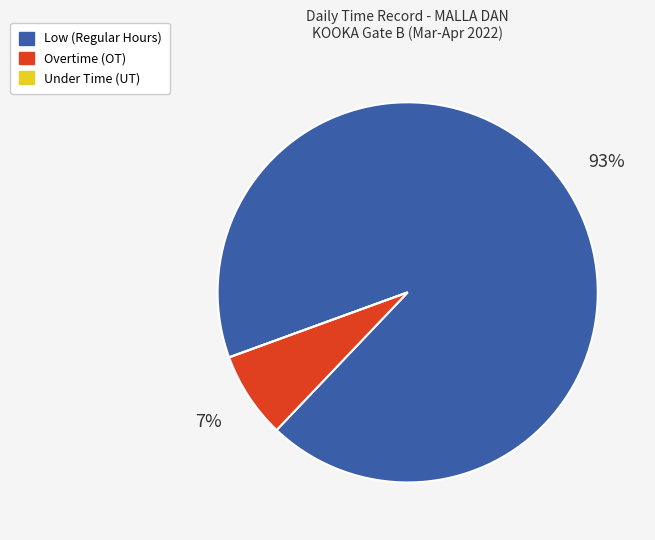

What is the majority slice?

Low (Regular Hours)